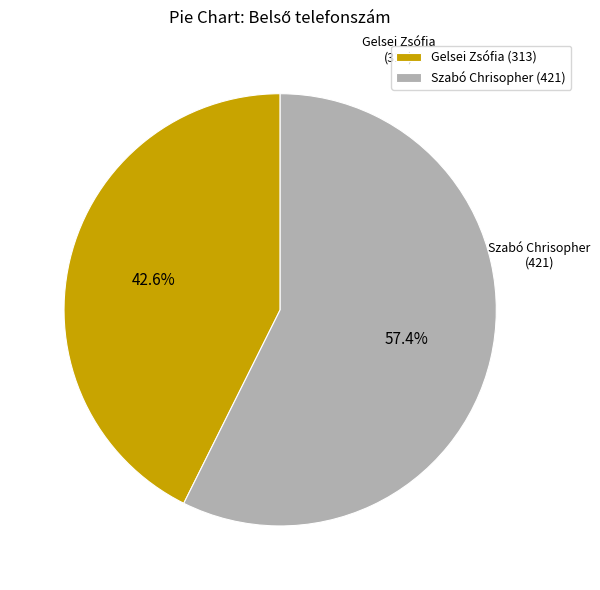

Do Szabó Chrisopher (421) and Gelsei Zsófia (313) together represent more than half of the pie?

Yes